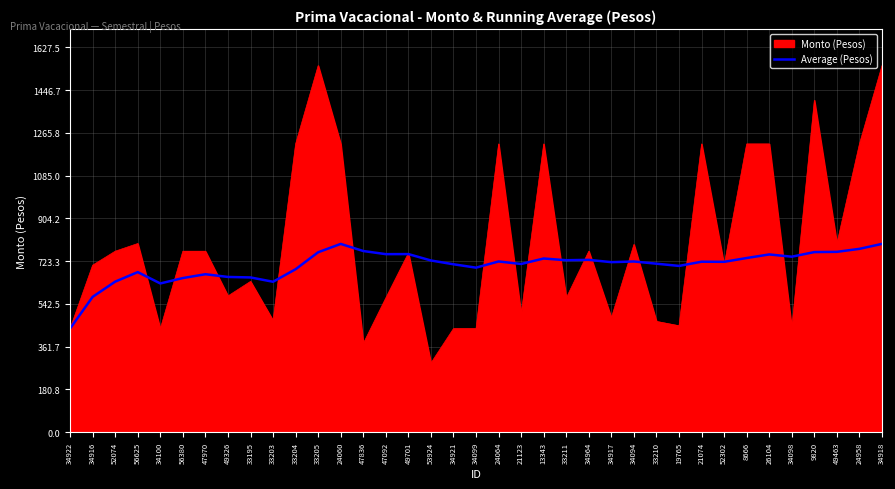

Which label corresponds to the smallest value in the chart?

53924